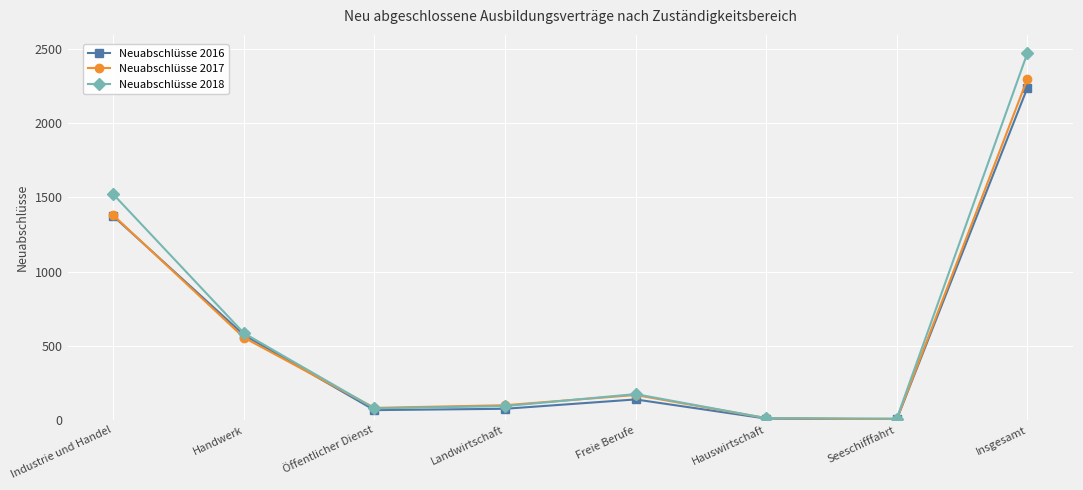

What is the total value across all series at Hauswirtschaft?

33